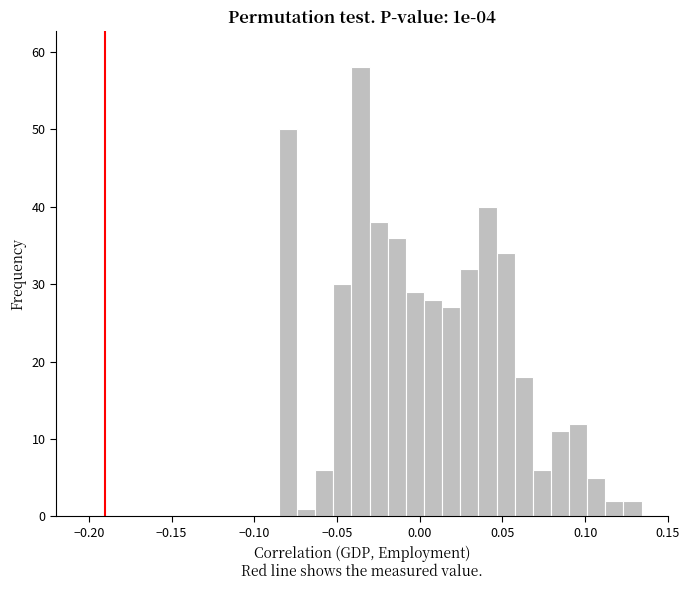

Around what value on the x-axis is the tallest bar? Give the approximate position of its centre, as read against the axis.

-0.035